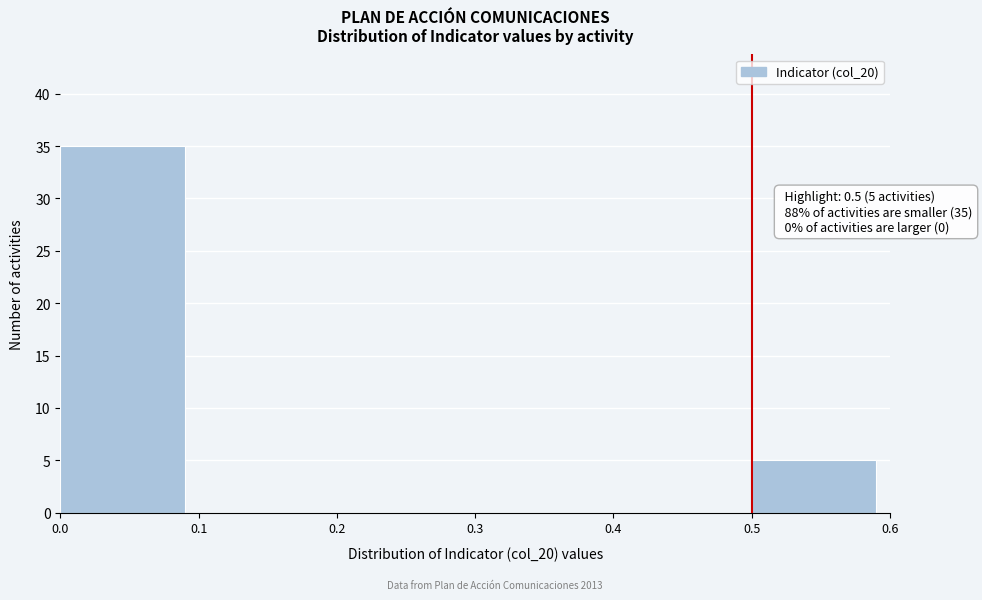

Over which range of the x-axis is the bar tallest?

0.0 to 0.1